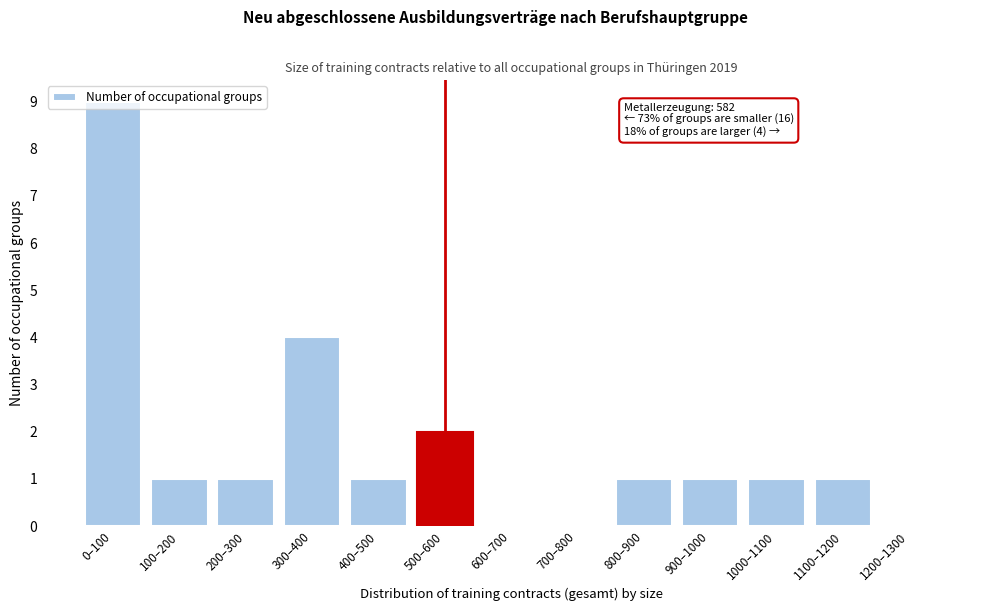

At which category does the chart reach its peak across all series?

0–100